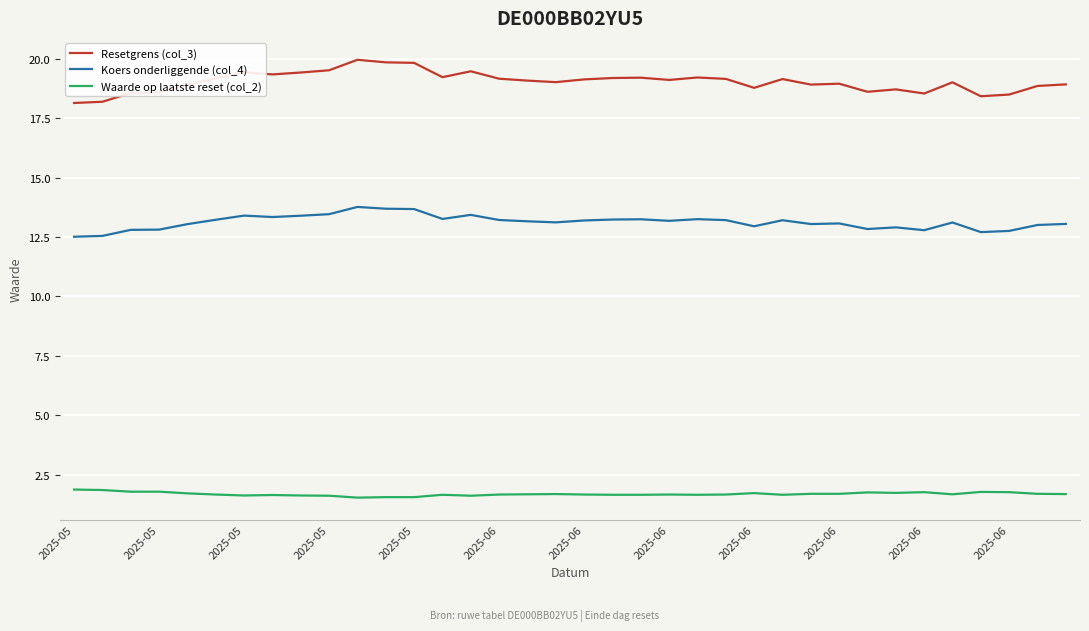

What is the difference between the maximum and minimum values in the Koers onderliggende (col_4) series?

1.3